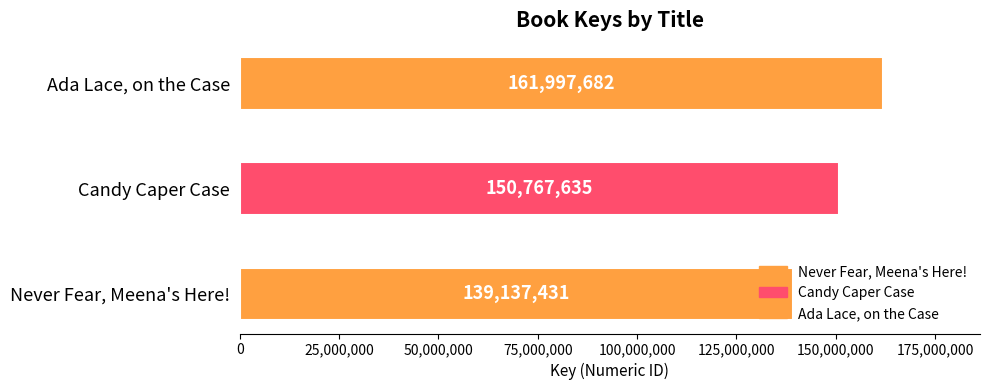

Which has a higher value, Candy Caper Case or Never Fear, Meena's Here!?

Candy Caper Case